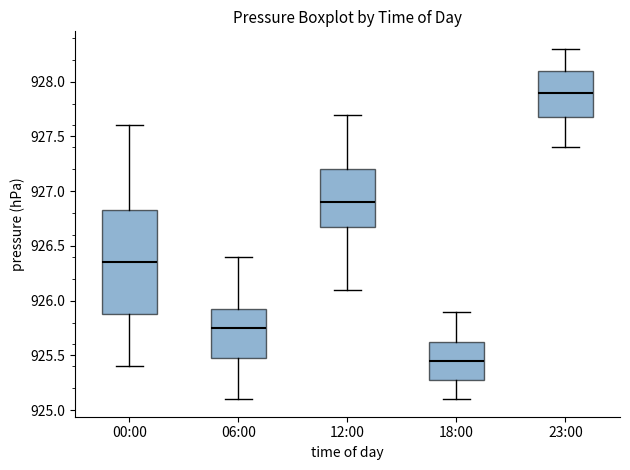

Reading left to right, read every box against the y-axis: the position of its median line, the range the box covers, and the ends of its whiskers. The values are not printed on the chart, so give them approximately, as read against the axis.

00:00: median 926.35, box 925.90 to 926.85, whiskers 925.40 to 927.60
06:00: median 925.75, box 925.50 to 925.95, whiskers 925.10 to 926.40
12:00: median 926.90, box 926.70 to 927.20, whiskers 926.10 to 927.70
18:00: median 925.45, box 925.30 to 925.65, whiskers 925.10 to 925.90
23:00: median 927.90, box 927.70 to 928.10, whiskers 927.40 to 928.30